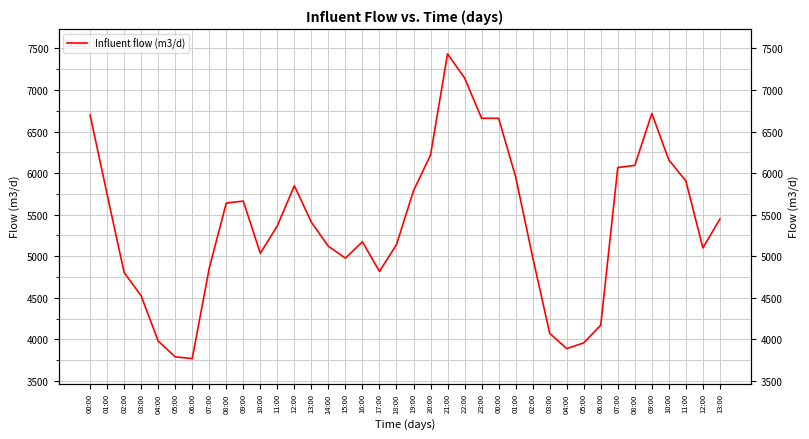

What is the label of the 37th point from the right?

01:00